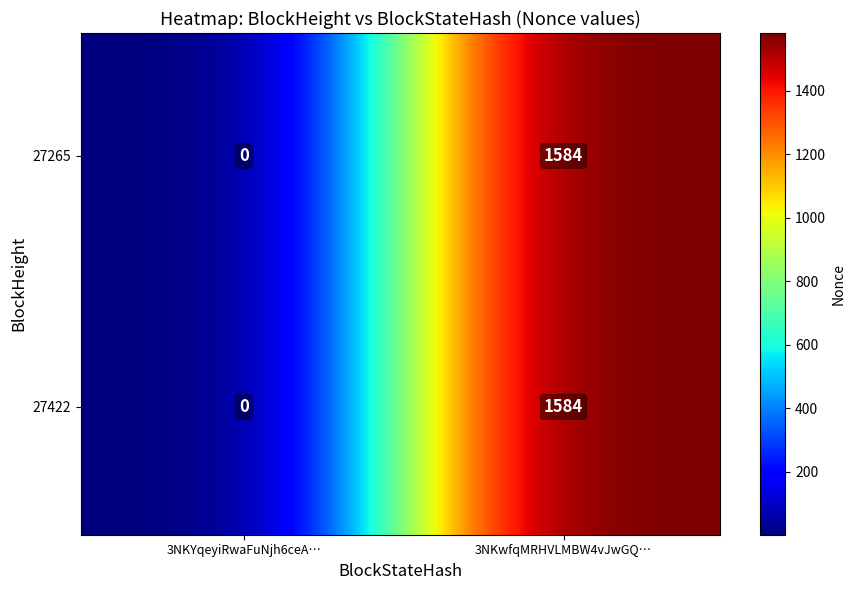

The value of 27422 at 0 is -506. True or false?

False